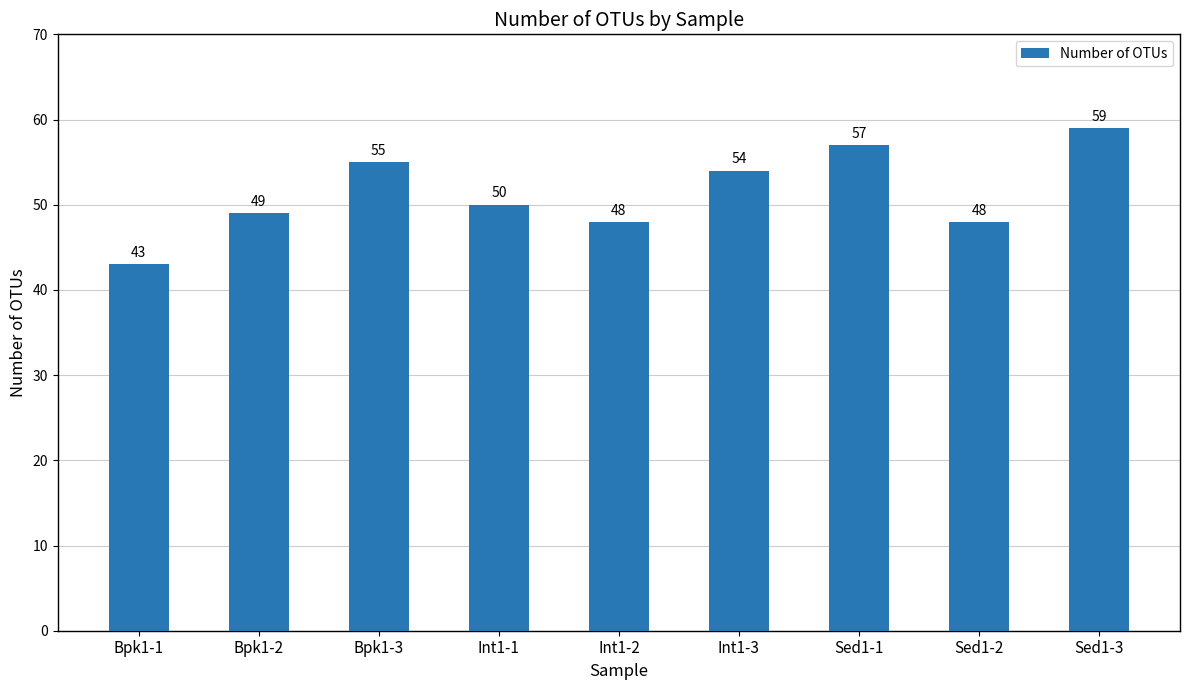

What is the difference between the maximum and minimum values?

16